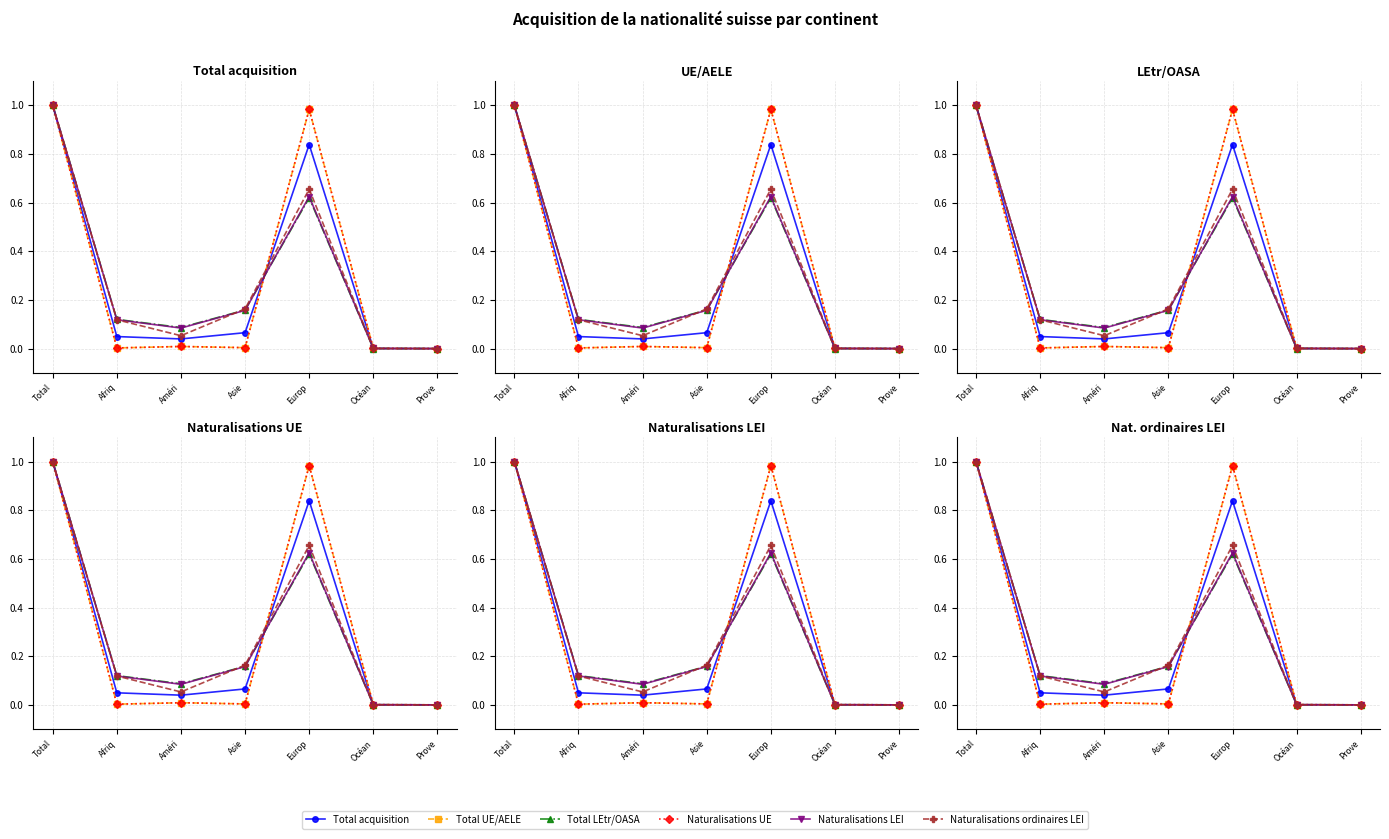

What position from the right is Total?

7